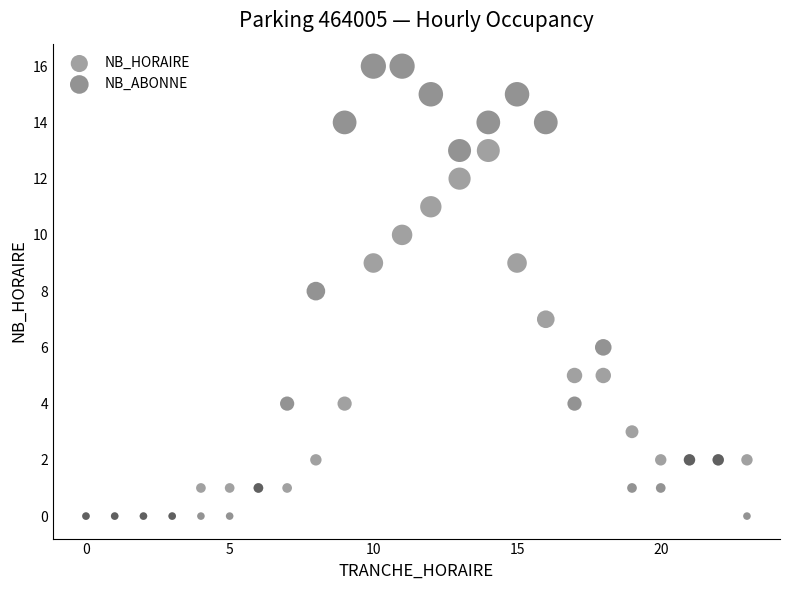

Which series has the largest Y range (max minus min)?

NB_ABONNE